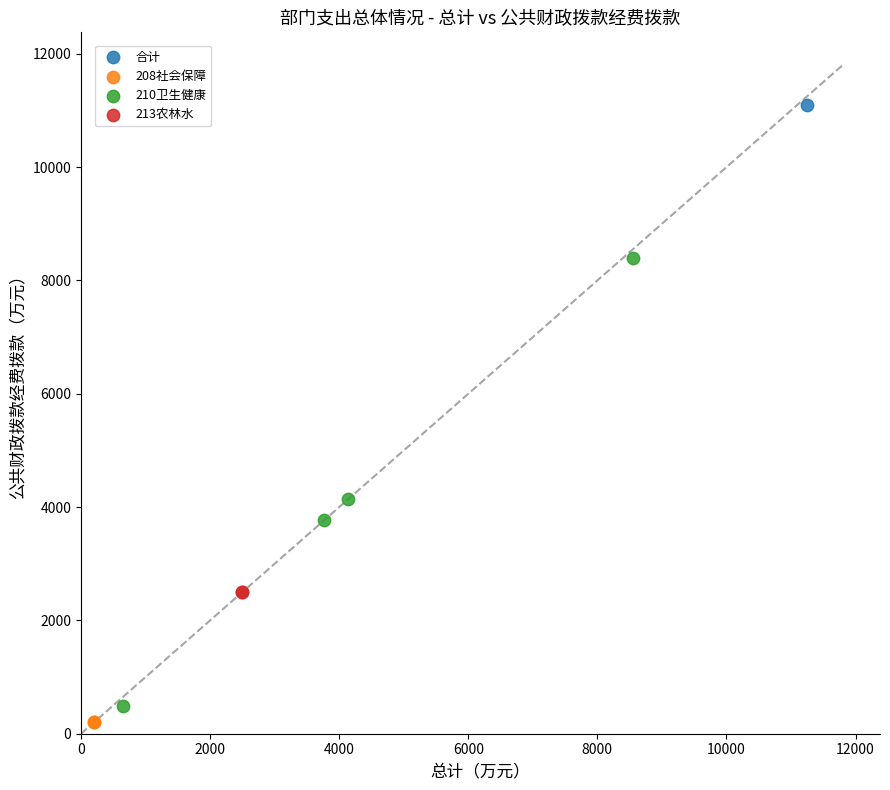

Which series reaches the minimum Y coordinate?

208社会保障